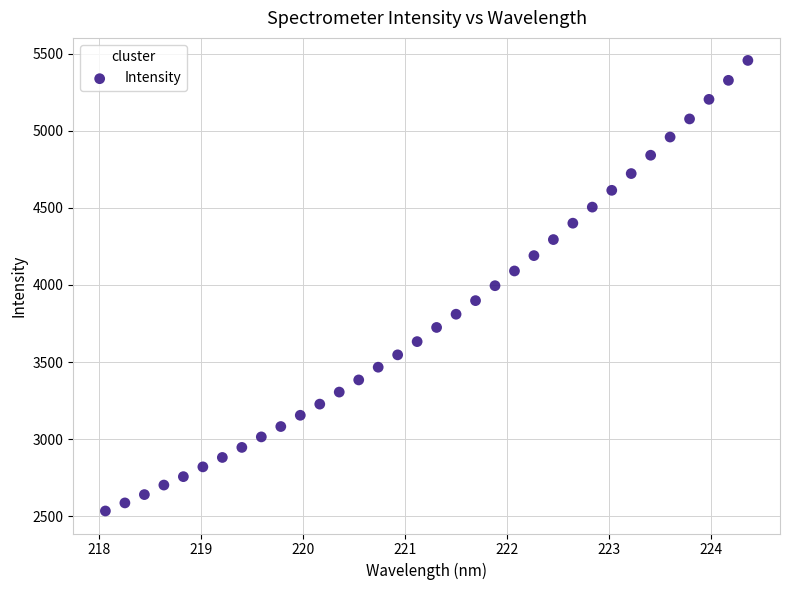

What is the range of Y values (max minus min)?

2921.6